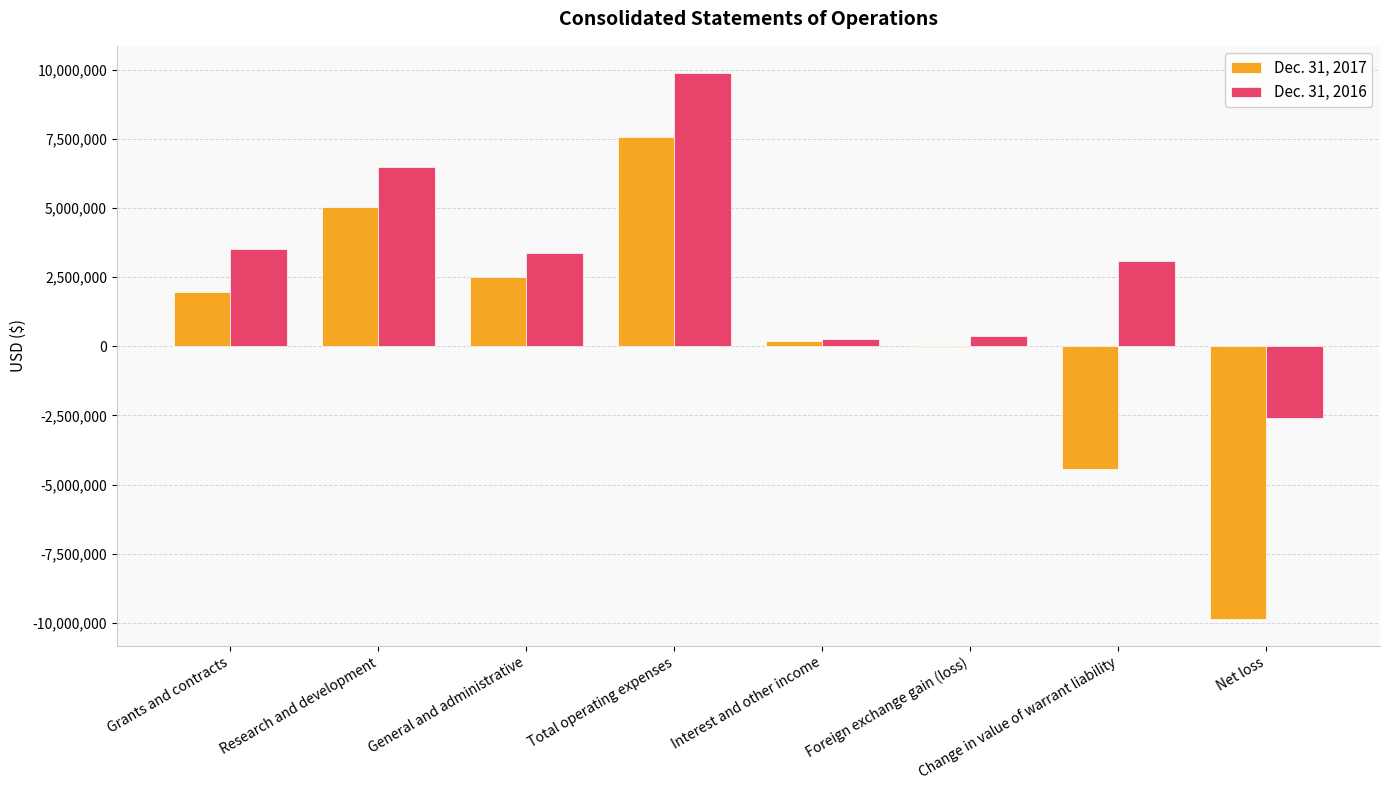

Reading left to right, extract all data points from this chart.

Dec. 31, 2017: Grants and contracts=1948362	Research and development=5048423	General and administrative=2500749	Total operating expenses=7549172	Interest and other income=197766	Foreign exchange gain (loss)=-13482	Change in value of warrant liability=-4426146	Net loss=-9842672
Dec. 31, 2016: Grants and contracts=3518402	Research and development=6496122	General and administrative=3378130	Total operating expenses=9874252	Interest and other income=263653	Foreign exchange gain (loss)=362140	Change in value of warrant liability=3099481	Net loss=-2590059